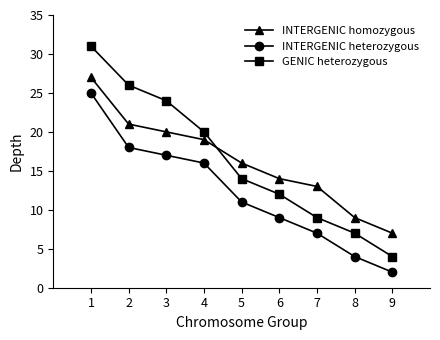

Where is INTERGENIC homozygous nearest to the value 17?

5